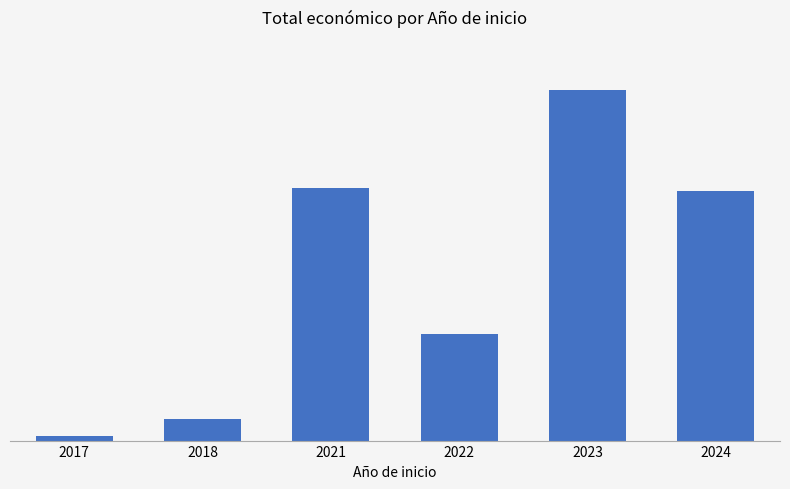

What is the difference between the second highest and minimum values?

588827